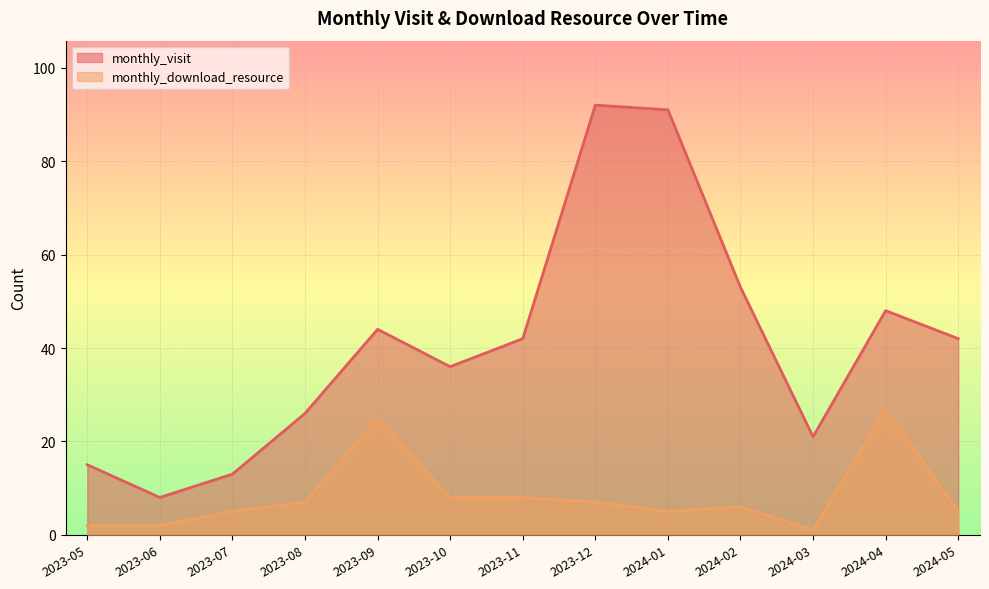

At which category is the sum across all series the highest?

2023-12